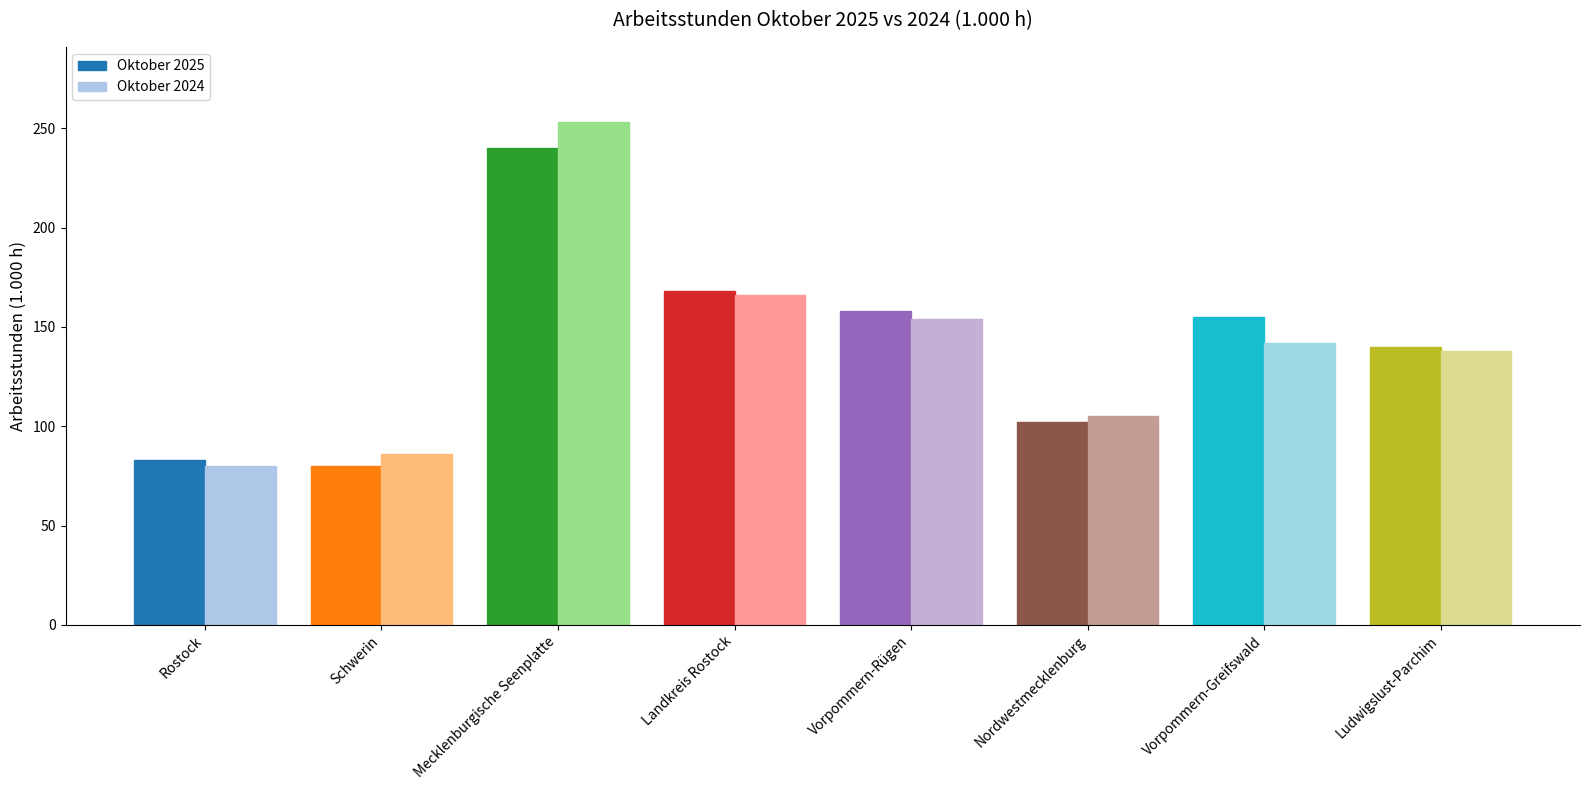

At how many categories does at least one series exceed 250?

1